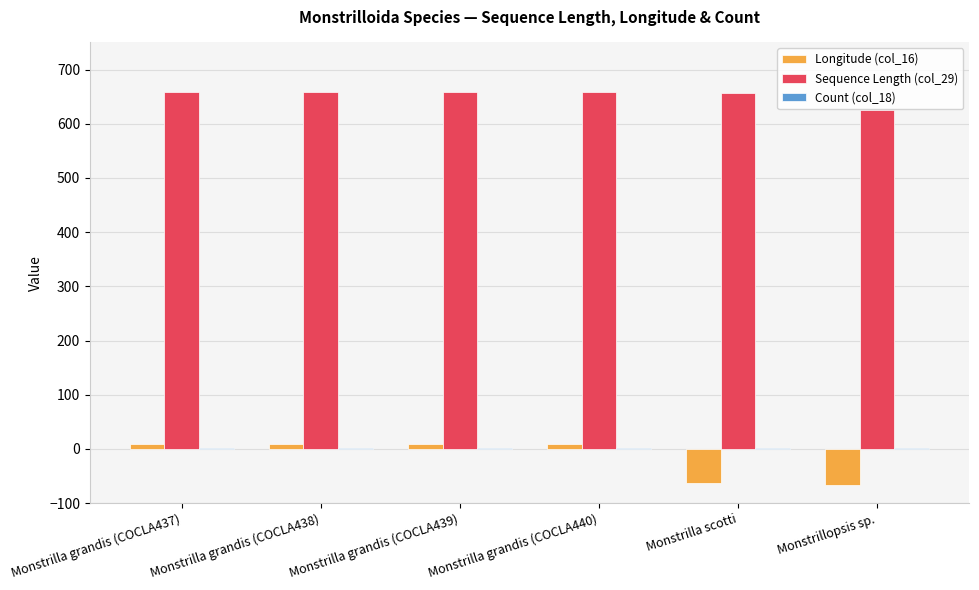

What is the highest value of the Sequence Length (col_29) series?

658.0